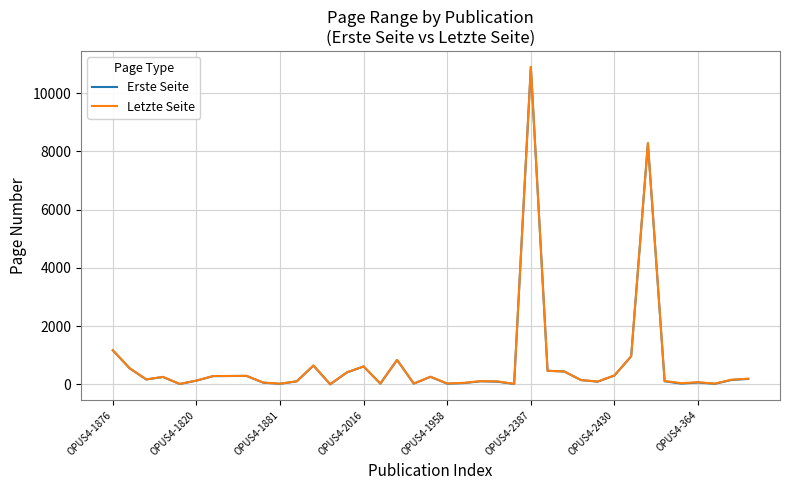

How many series are shown in this chart?

2